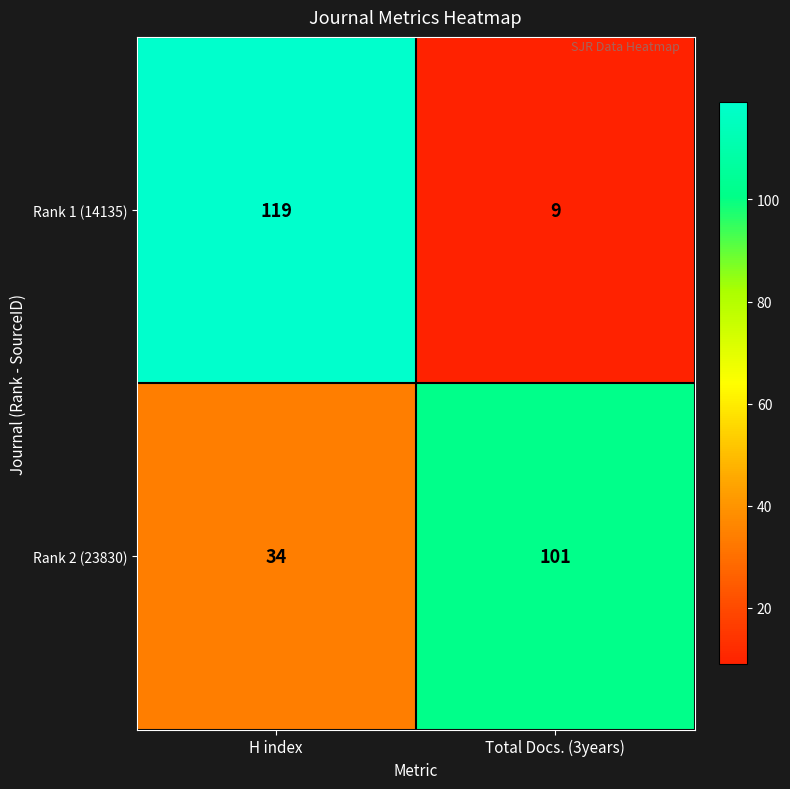

At which category is the sum across all series the highest?

H index